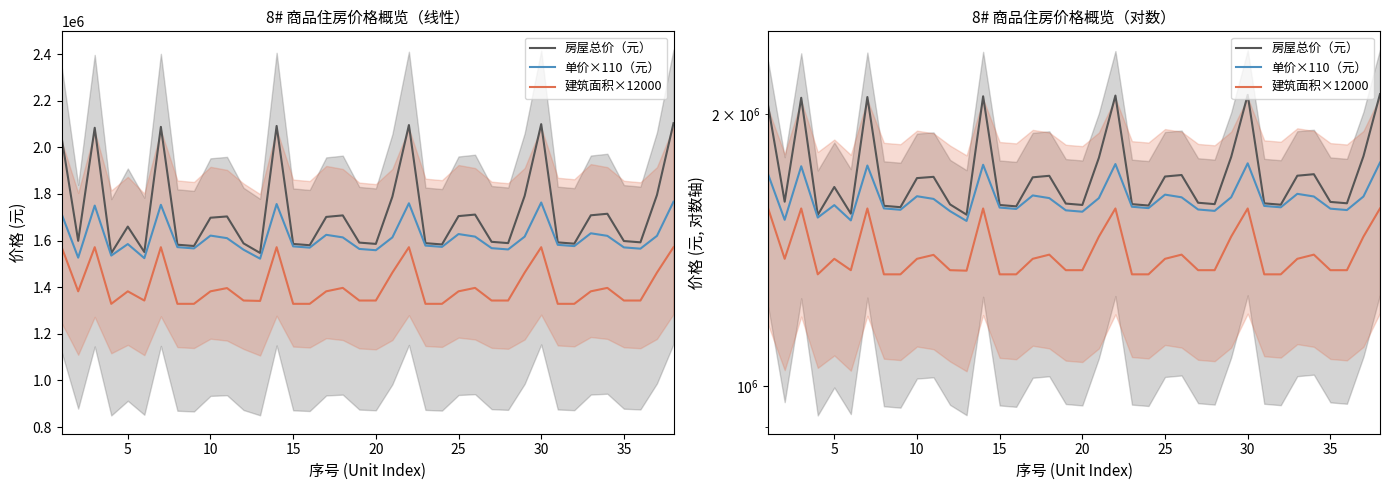

Reading right to left, transcribe all the data shown in this chart.

房屋总价（元）: 2103378	1795587	1592479	1598075	1715014	1708416	1586761	1592297	2099449	1791930	1589122	1594718	1711521	1704960	1583439	1588976	2095520	1788273	1585765	1591360	1708028	1701504	1580117	1585654	2091591	1546897	1588003	1703510	1698048	1576795	1582332	2087662	1551073	1660032	1545791	2083733	1598976	2040513
单价×110（元）: 1766600	1620300	1565300	1570800	1620300	1631300	1576300	1581800	1763300	1617000	1562000	1567500	1617000	1628000	1573000	1578500	1760000	1613700	1558700	1564200	1613700	1624700	1569700	1575200	1756700	1522400	1560900	1610400	1621400	1566400	1571900	1753400	1524600	1585100	1535600	1750100	1526800	1713800
建筑面积×12000: 1571640	1462800	1342920	1342920	1397160	1382400	1328760	1328760	1571640	1462800	1342920	1342920	1397160	1382400	1328760	1328760	1571640	1462800	1342920	1342920	1397160	1382400	1328760	1328760	1571640	1341240	1342920	1396320	1382400	1328760	1328760	1571640	1342920	1382400	1328760	1571640	1382400	1571640